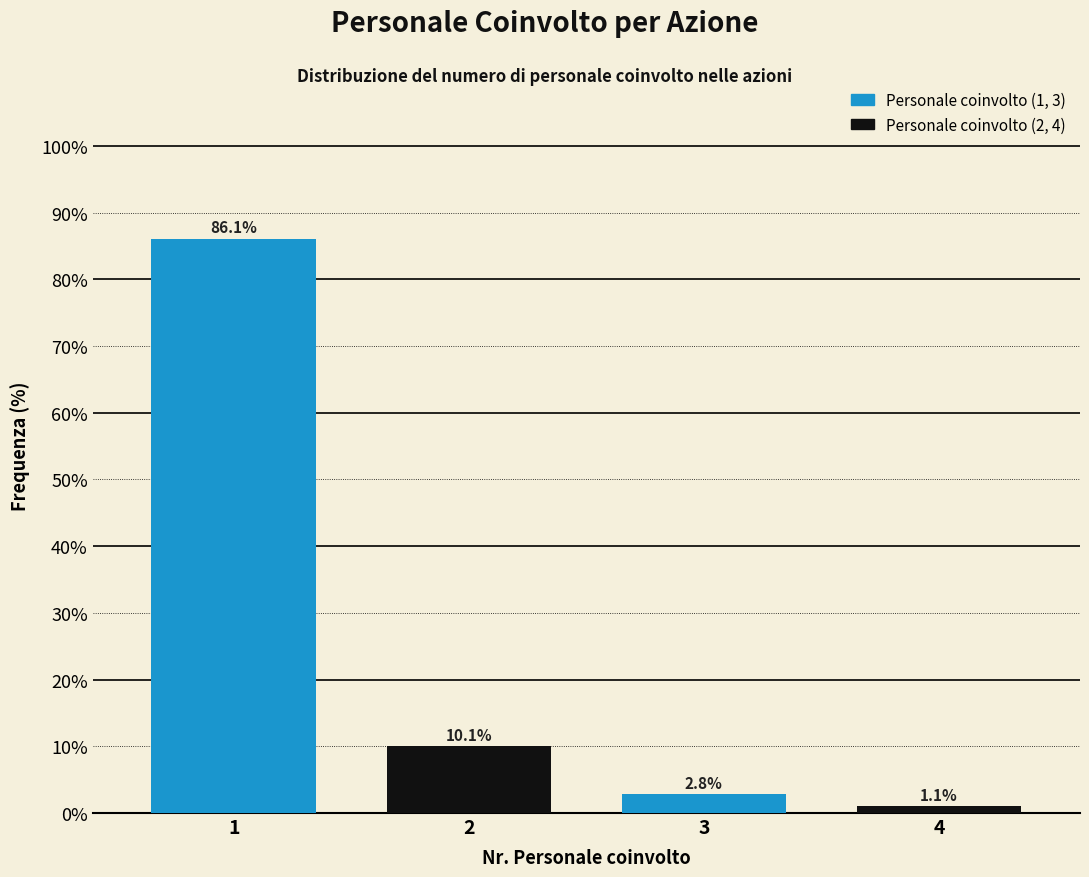

What is the minimum value shown in the chart?

1.1